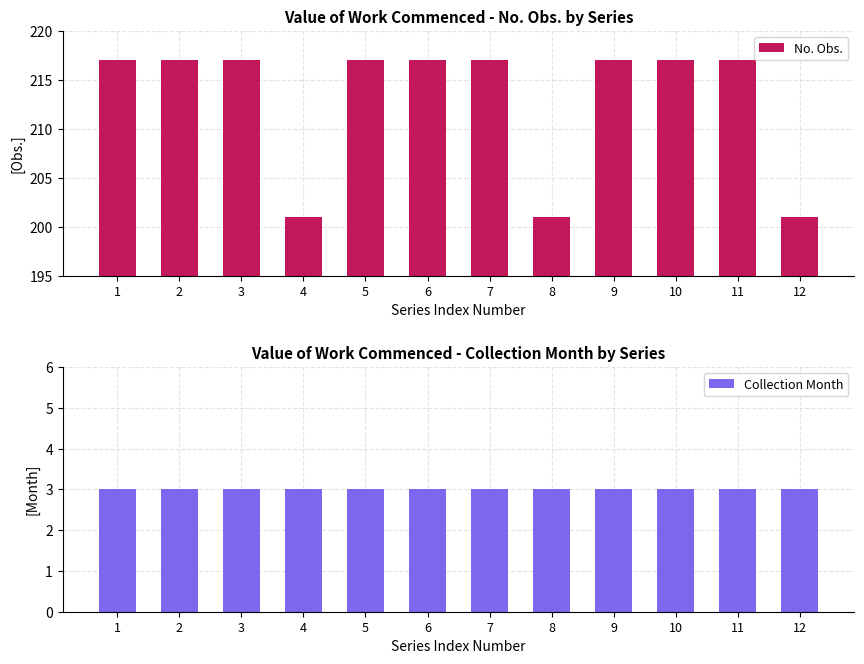

What is the difference between the second highest and second lowest values in the No. Obs. series?

16